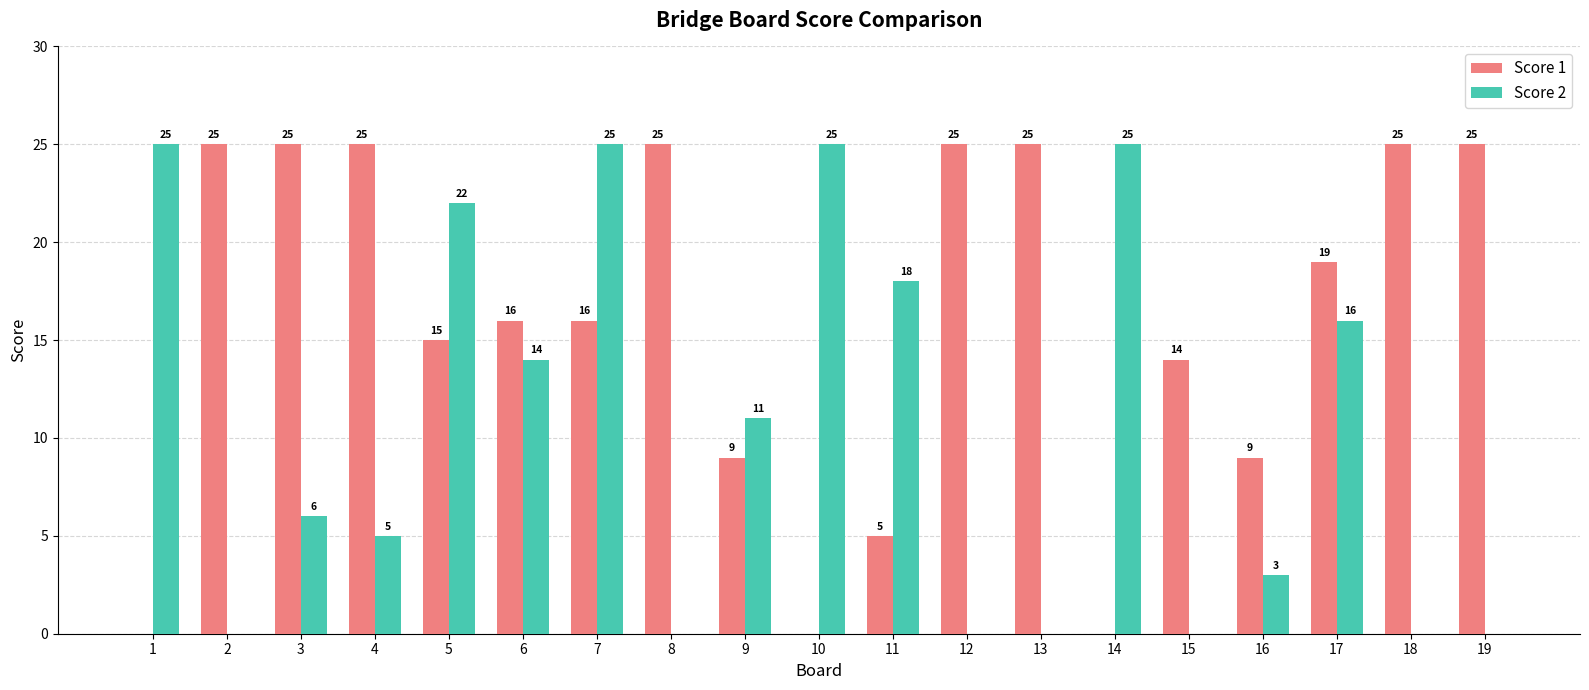

What is the spread (max minus min) of values at 4?

20